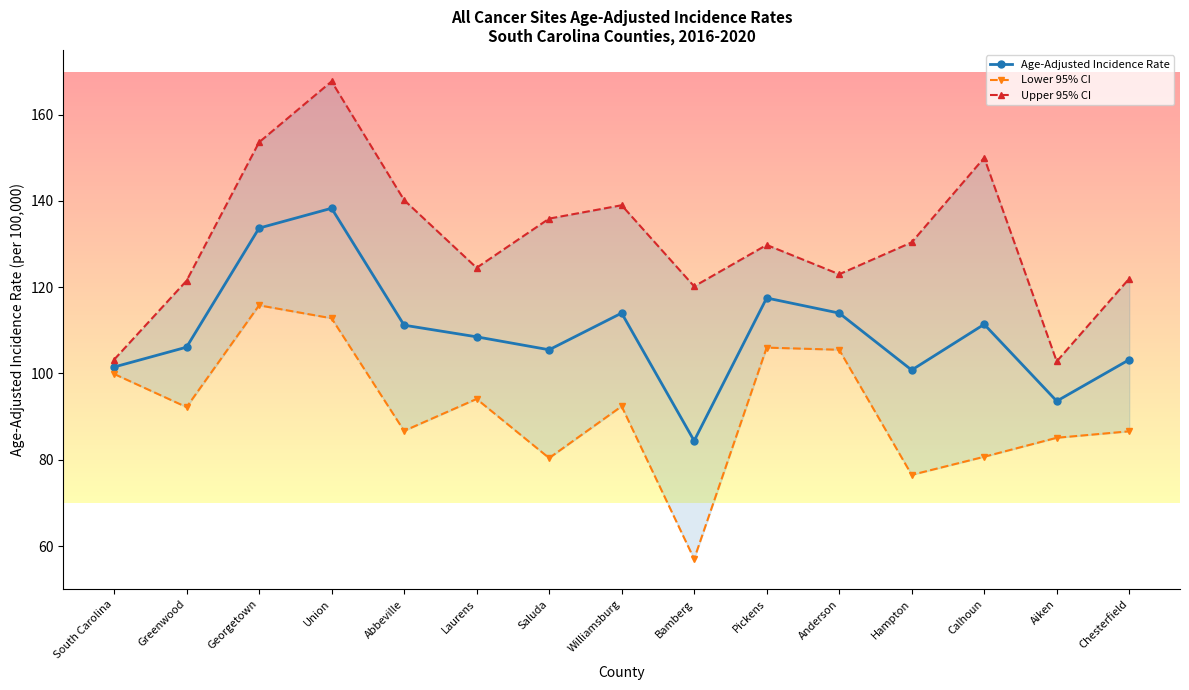

The Lower 95% CI series shows 57.0 at Bamberg. True or false?

True